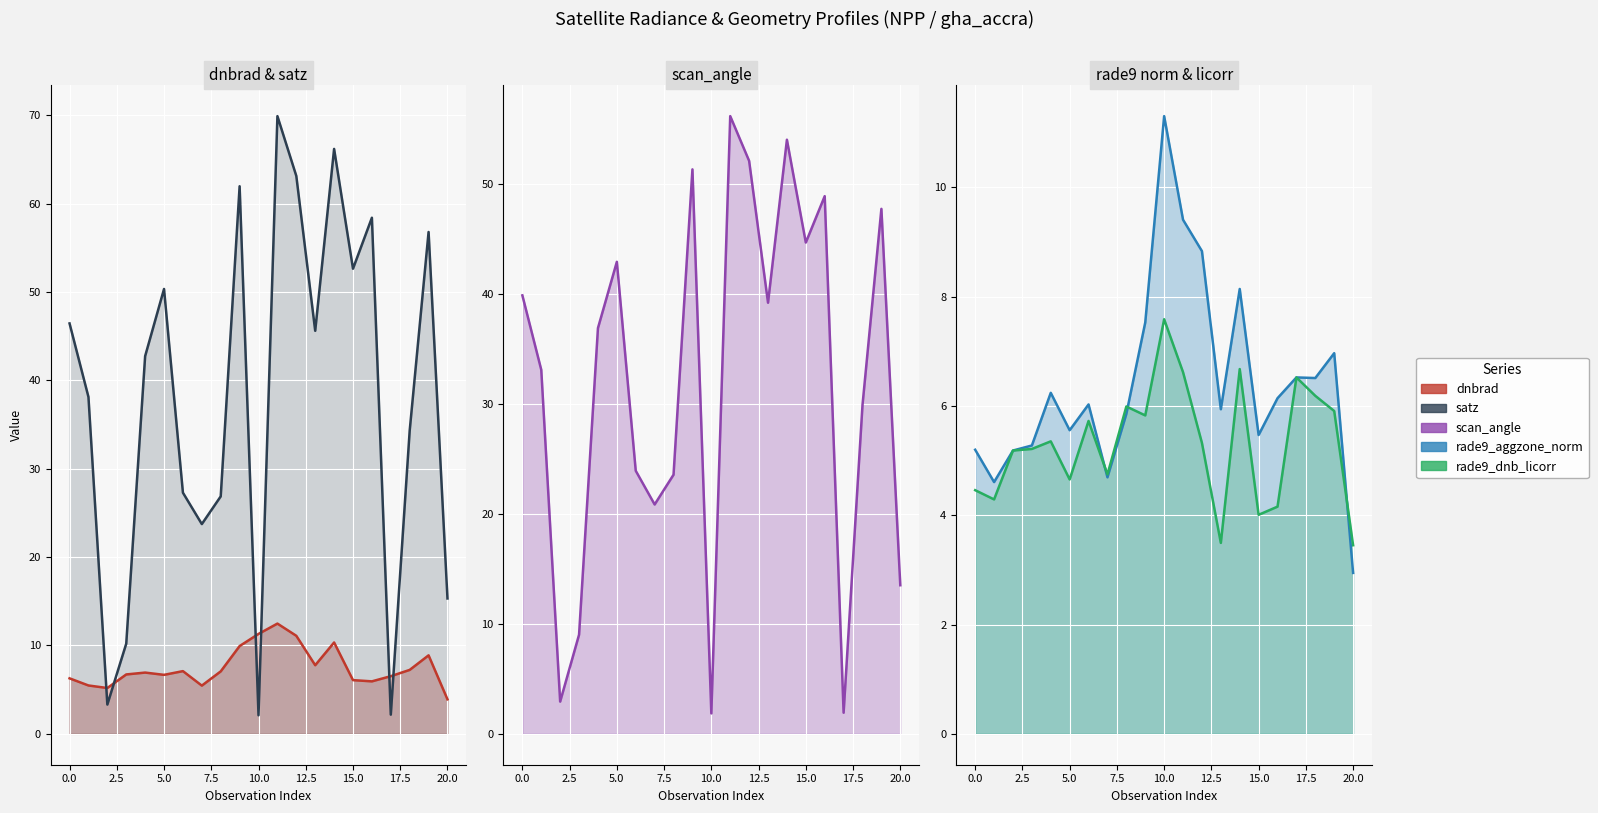

How many data points in satz are less than 42?

10